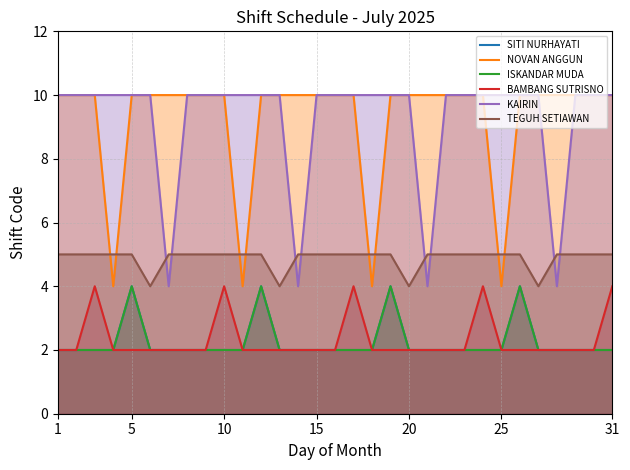

What is the maximum value for NOVAN ANGGUN?

10